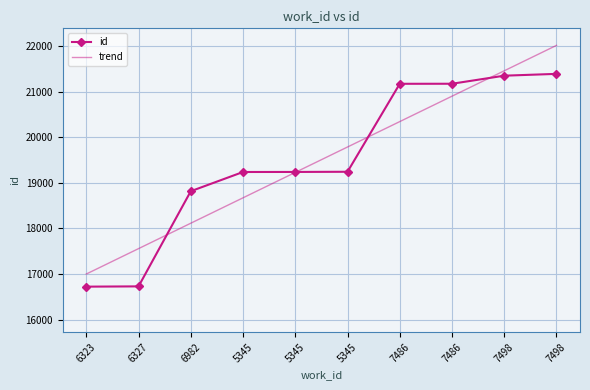

What are all the series names shown in the legend?

id, trend